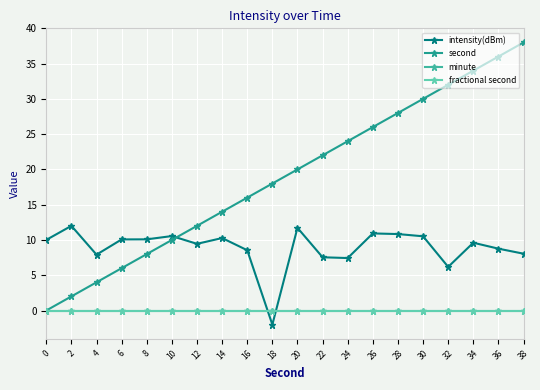

At which category is the sum across all series the highest?

38